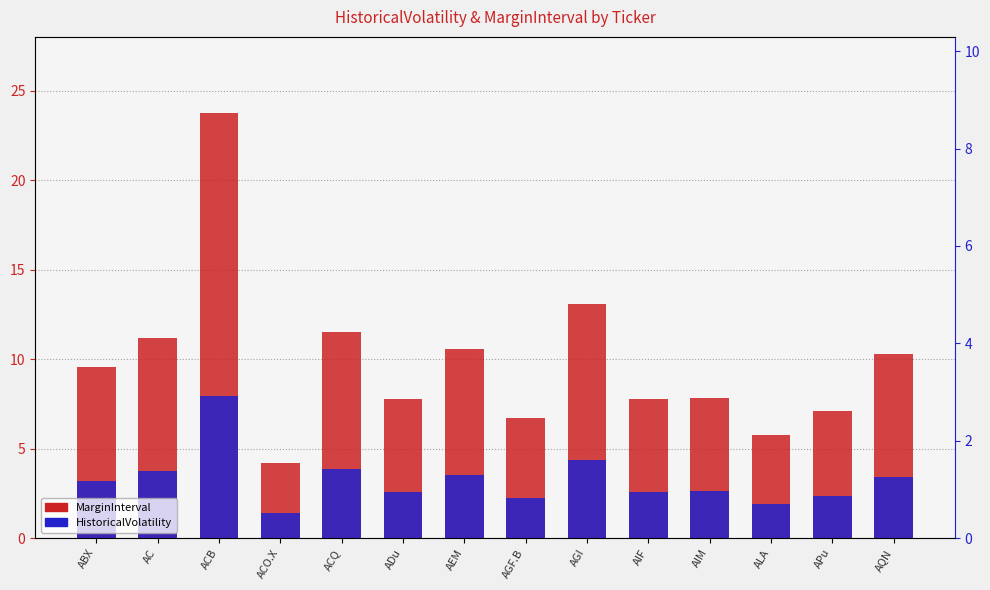

At which label is MarginInterval closest to 13?

AGI